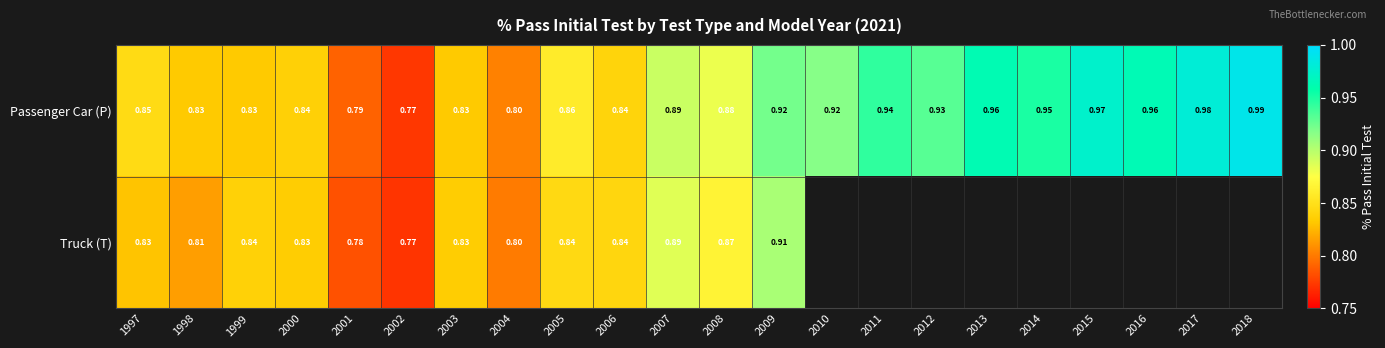

Between 1999 and 2004, which series saw the biggest shift?

Truck (T)